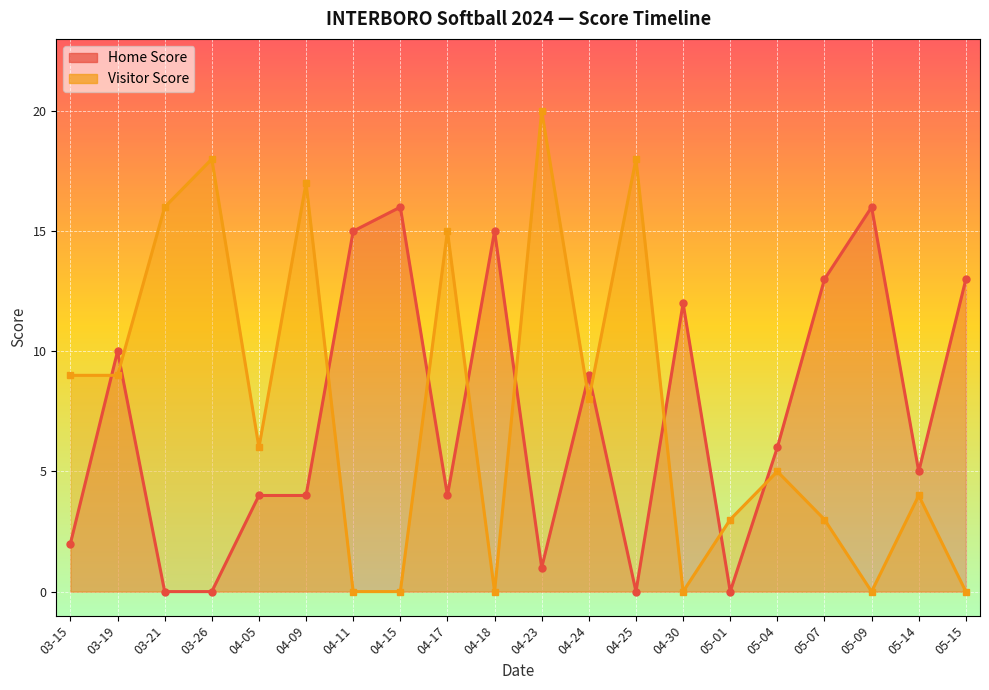

What is the label of the 7th point from the right?

04-30